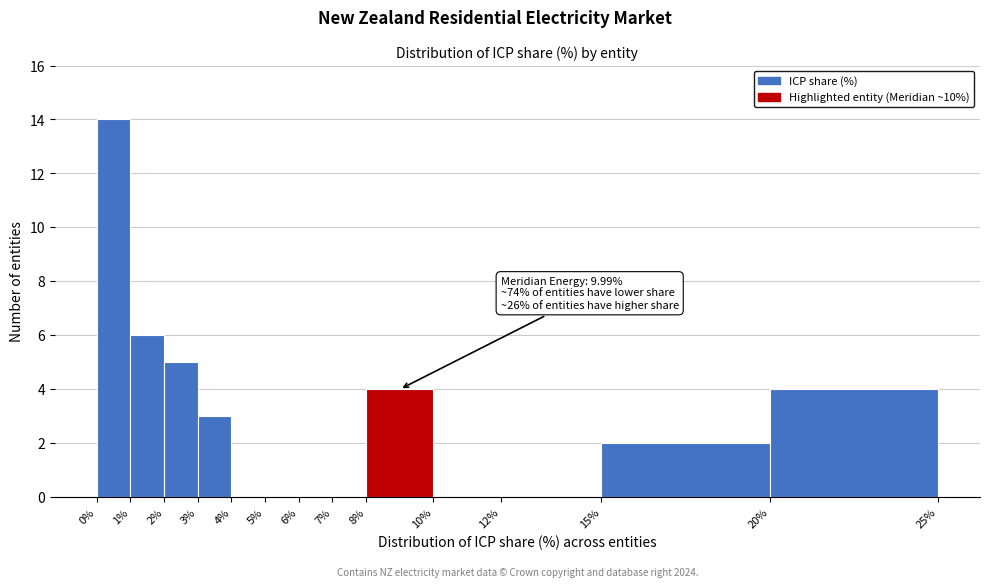

Over which range of the x-axis is the bar tallest?

0% to 1%